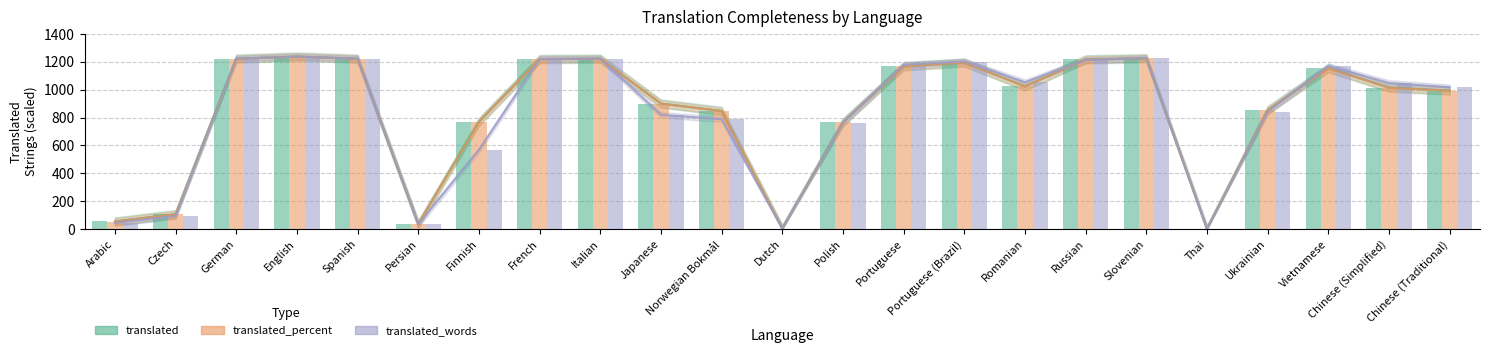

Does the chart contain any negative values?

No